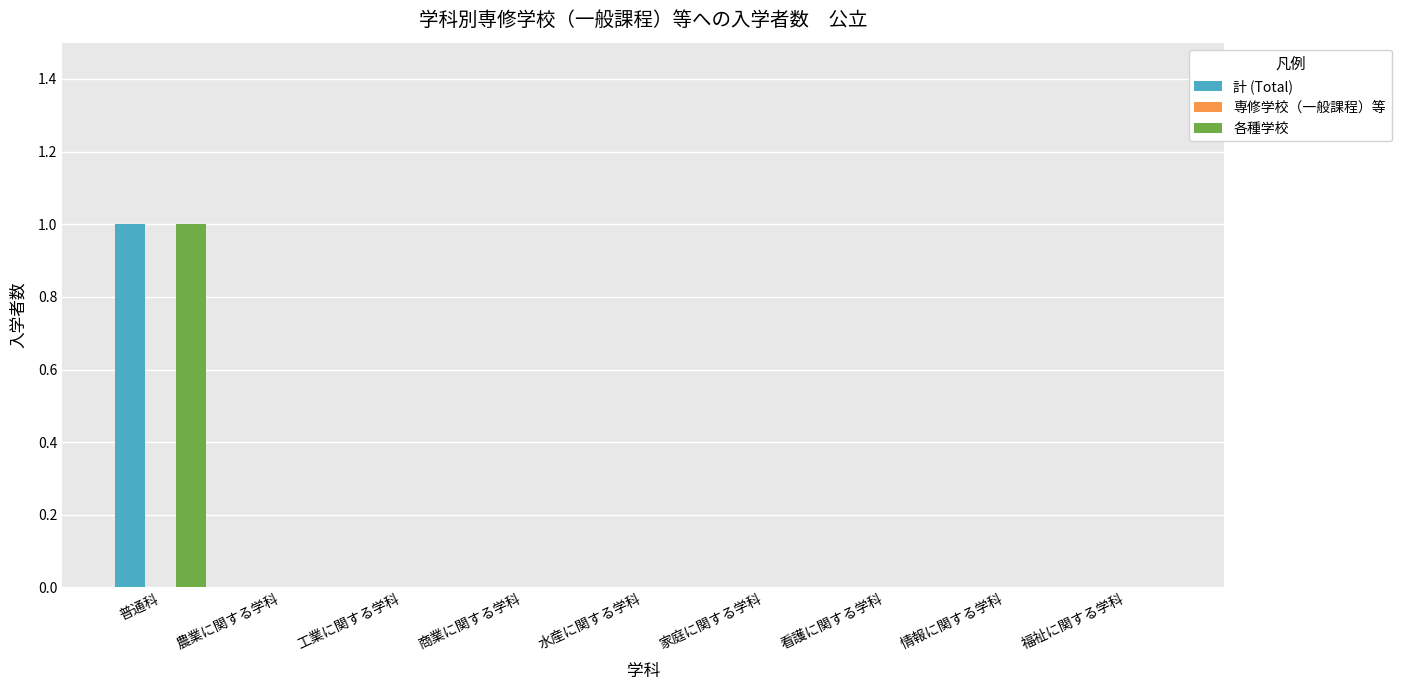

Which category has the highest value across all series?

普通科